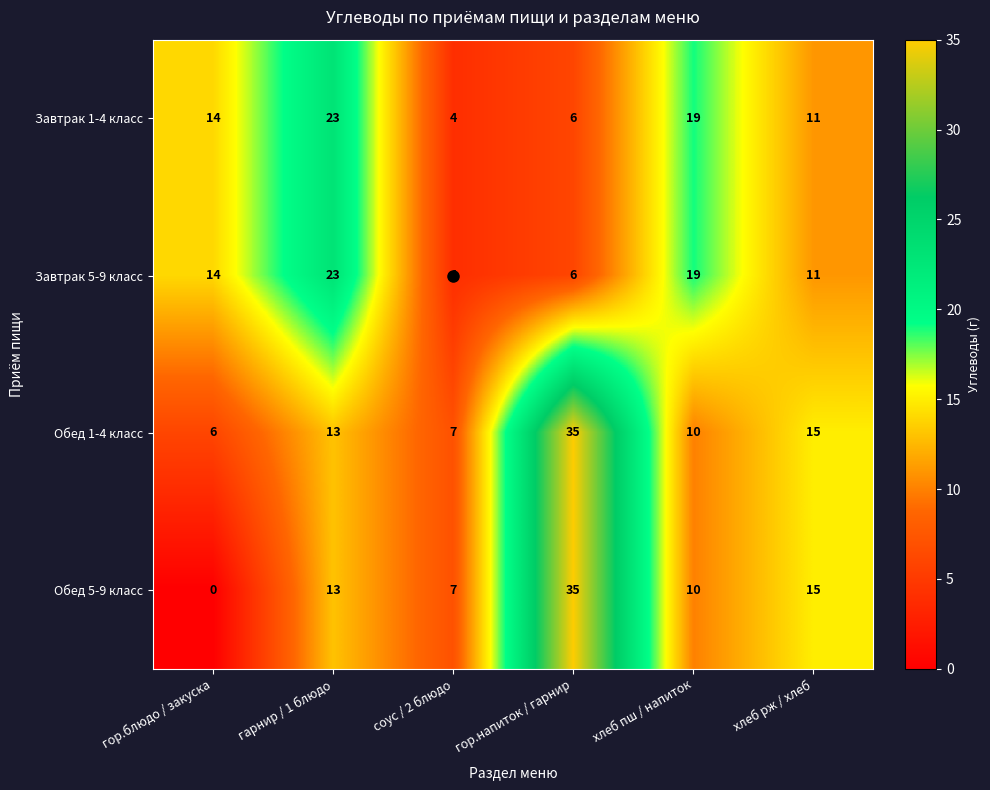

The Обед 5-9 класс series shows 35 at гор.напиток / гарнир. True or false?

True